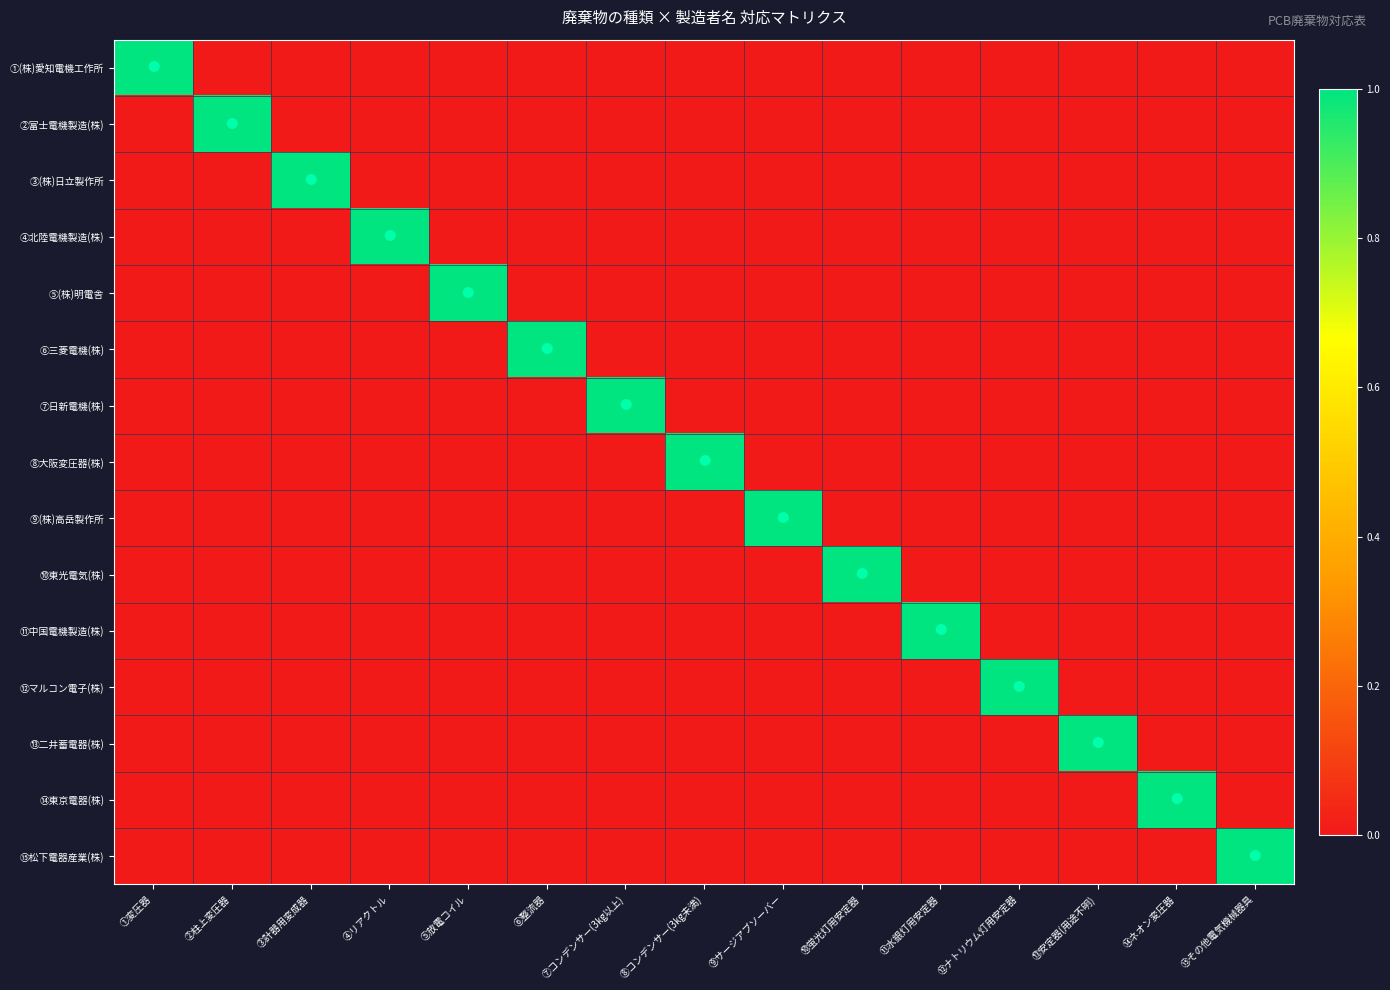

List the series in order of their peak value, lowest first.

①(株)愛知電機工作所, ②富士電機製造(株), ③(株)日立製作所, ④北陸電機製造(株), ⑤(株)明電舎, ⑥三菱電機(株), ⑦日新電機(株), ⑧大阪変圧器(株), ⑨(株)高岳製作所, ⑩東光電気(株), ⑪中国電機製造(株), ⑫マルコン電子(株), ⑬二井蓄電器(株), ⑭東京電器(株), ⑮松下電器産業(株)